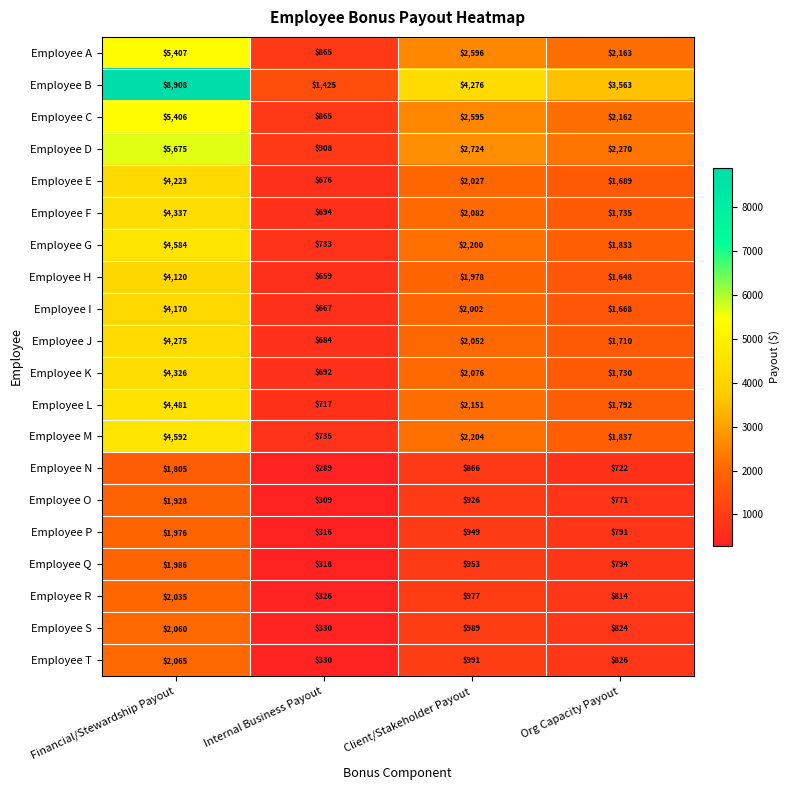

What is the difference between the maximum and second lowest values in the Employee P series?

1185